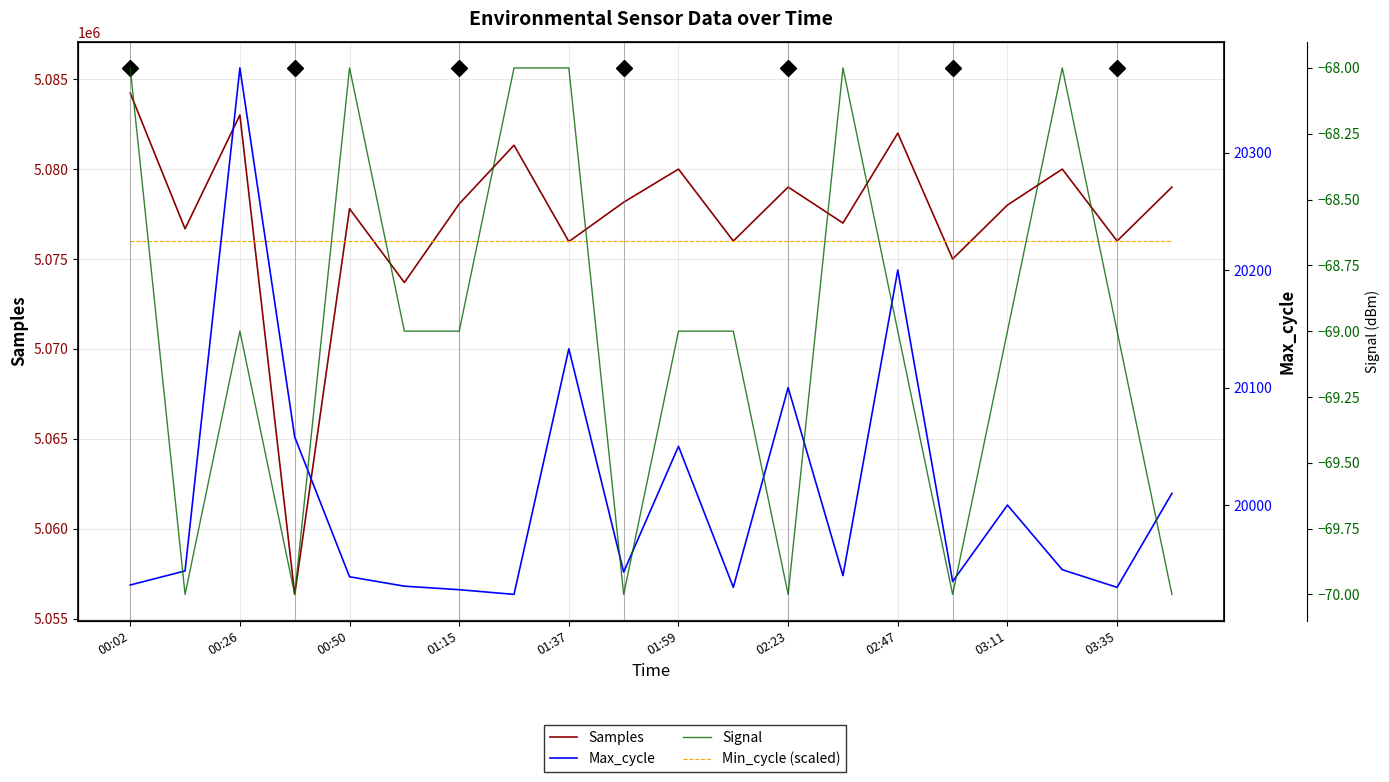

How many distinct data groups are displayed?

4